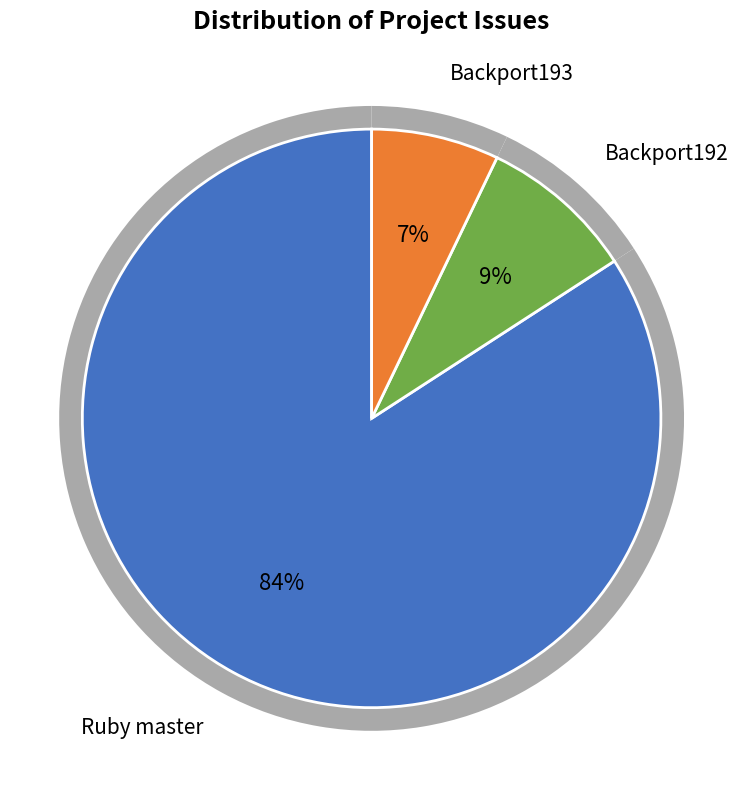

Which category has the biggest portion of the pie?

Ruby master (12467)